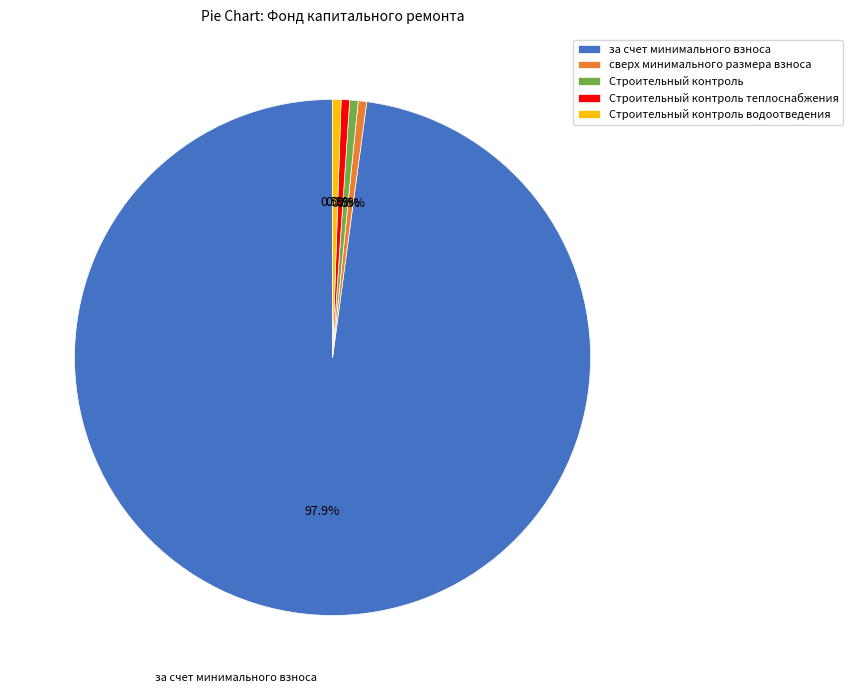

Between за счет минимального взноса and Строительный контроль, which is larger?

за счет минимального взноса